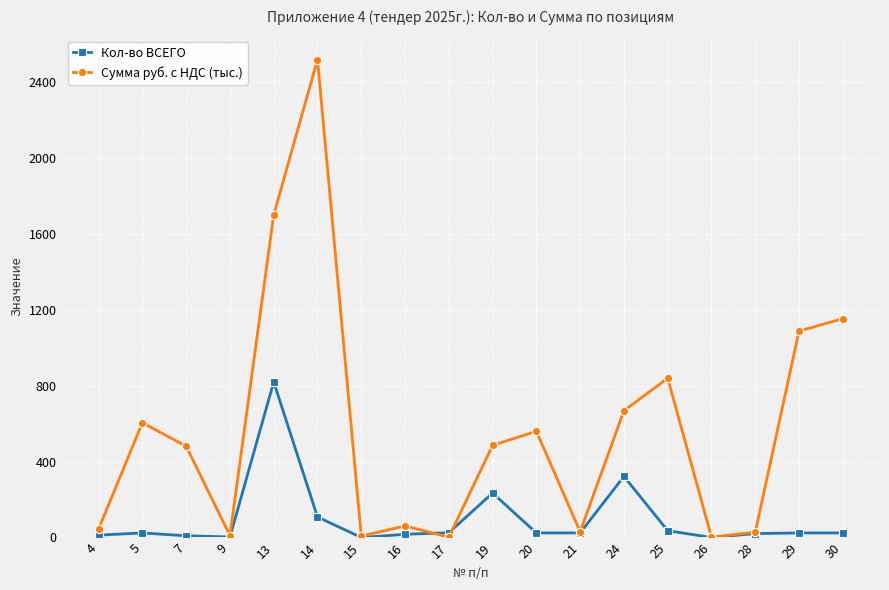

What are all the series names shown in the legend?

Кол-во ВСЕГО, Сумма руб. с НДС (тыс.)